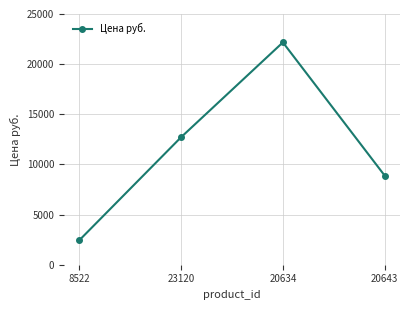

What is the approximate value at 20634, to the nearest 100?

22200